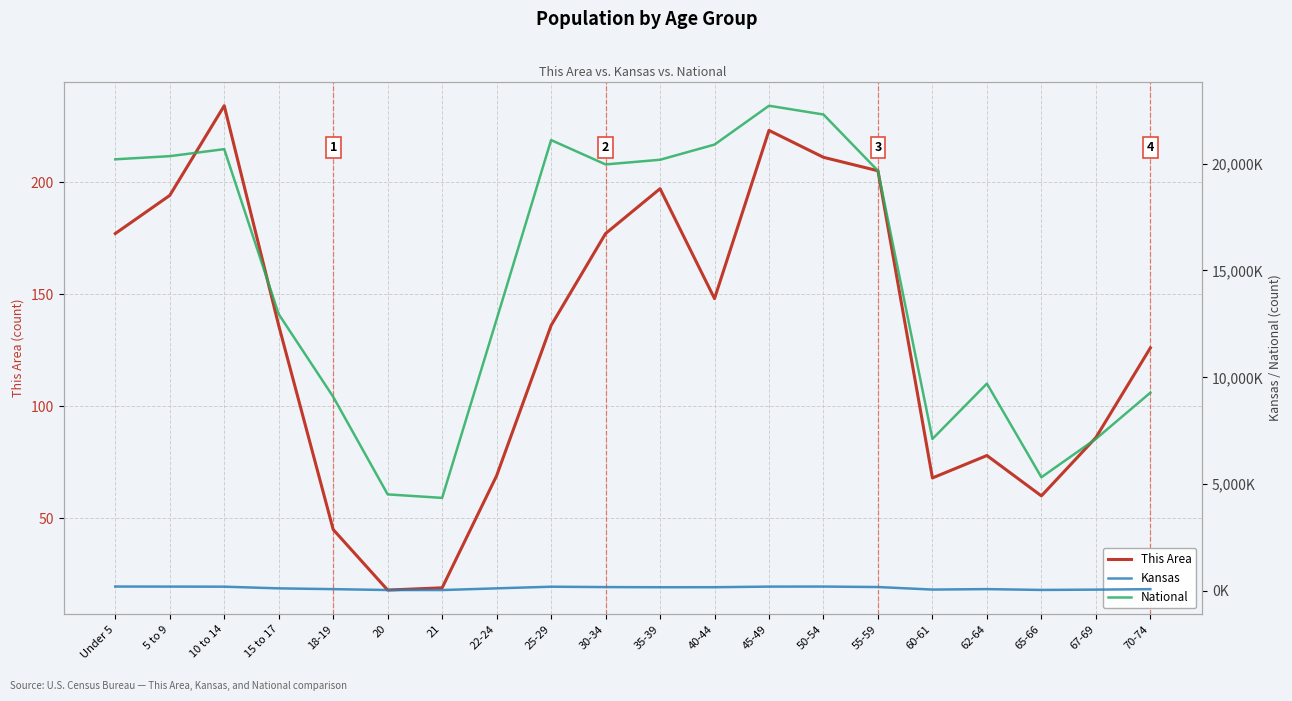

Which series has the widest spread of values?

National